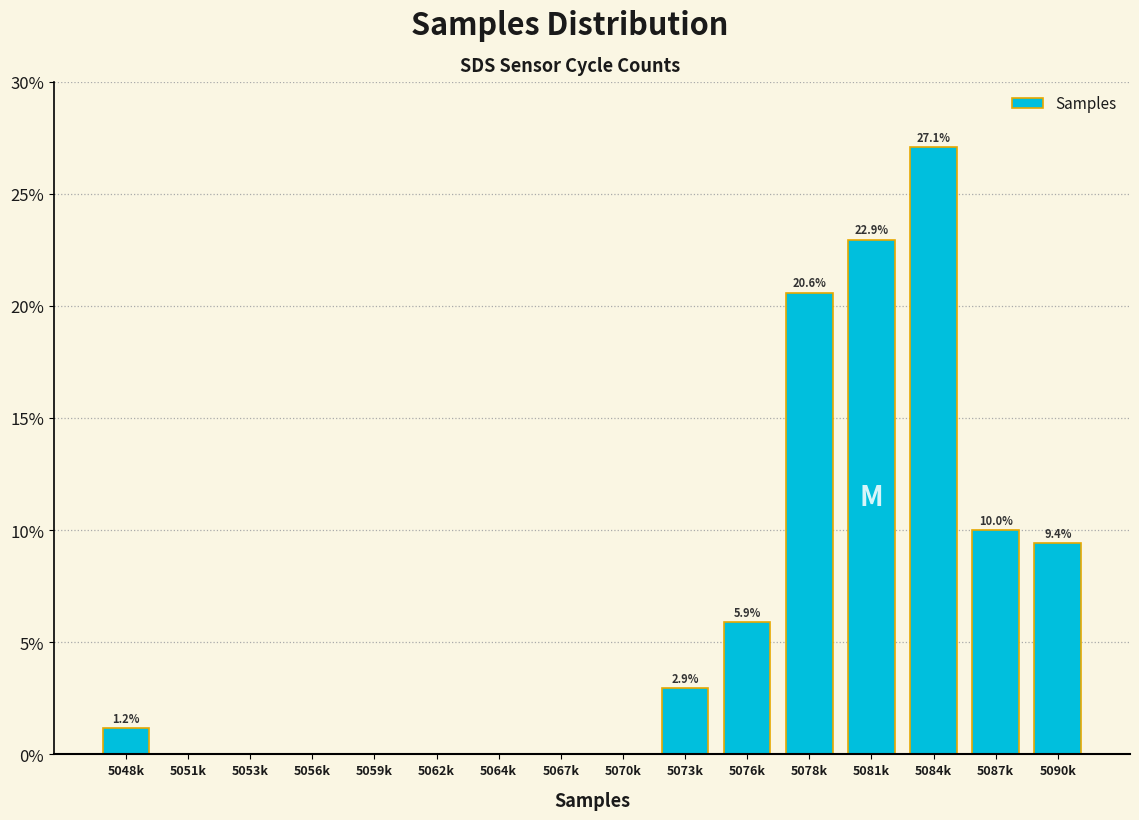

Reading right to left, list all the values displayed in this chart.

5090k=9.4	5087k=10.0	5084k=27.1	5081k=22.9	5078k=20.6	5076k=5.9	5073k=2.9	5070k=0.0	5067k=0.0	5064k=0.0	5062k=0.0	5059k=0.0	5056k=0.0	5053k=0.0	5051k=0.0	5048k=1.2